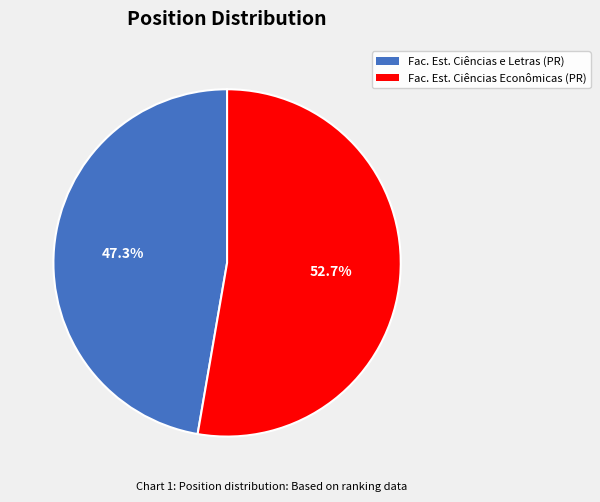

Does any single category account for the majority?

Yes